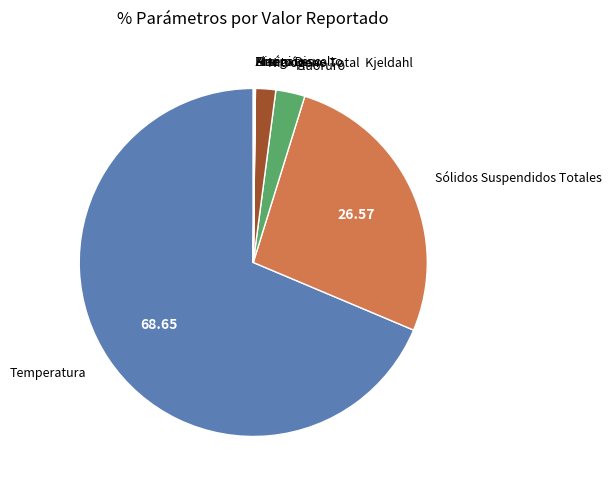

Does any single category account for the majority?

Yes